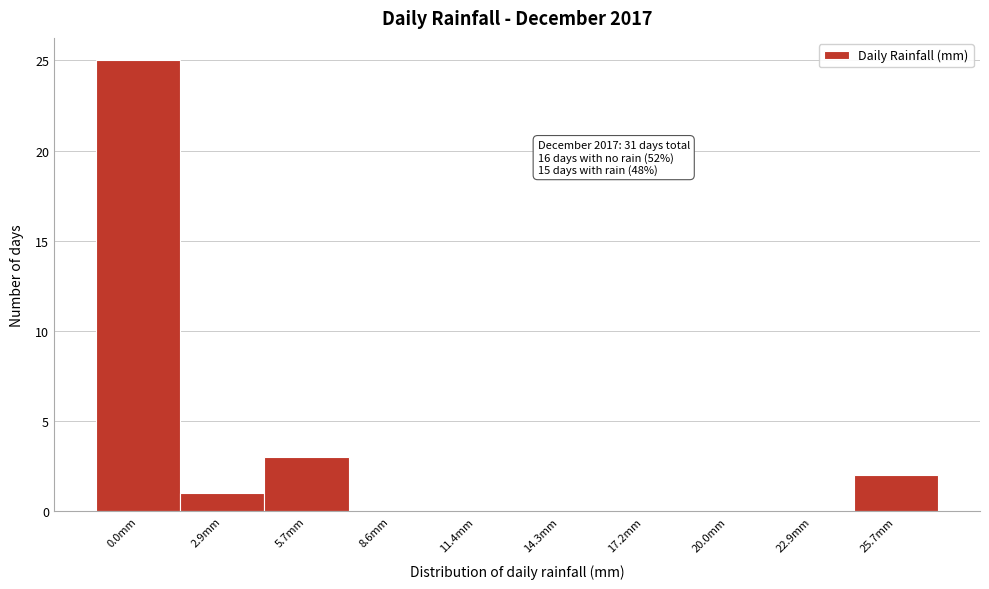

Reading left to right, extract all data points from this chart.

0.0mm=25	2.9mm=1	5.7mm=3	8.6mm=0	11.4mm=0	14.3mm=0	17.2mm=0	20.0mm=0	22.9mm=0	25.7mm=2